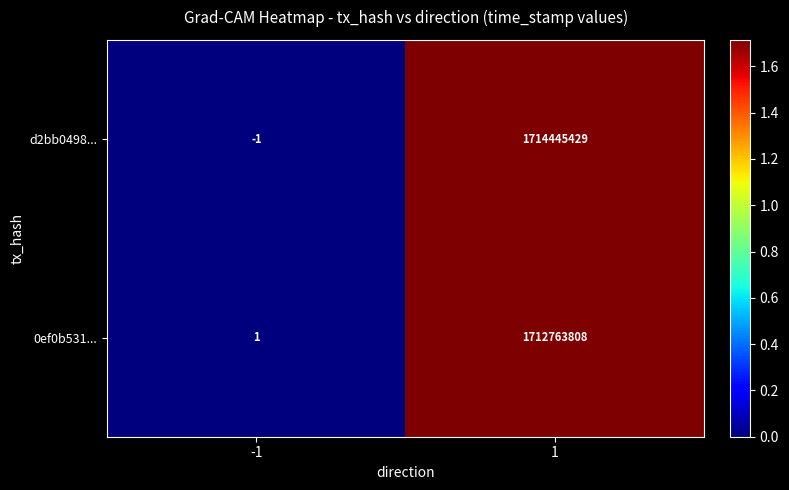

What value does the 0ef0b531... series have at 1, to the nearest 50?

1712763800